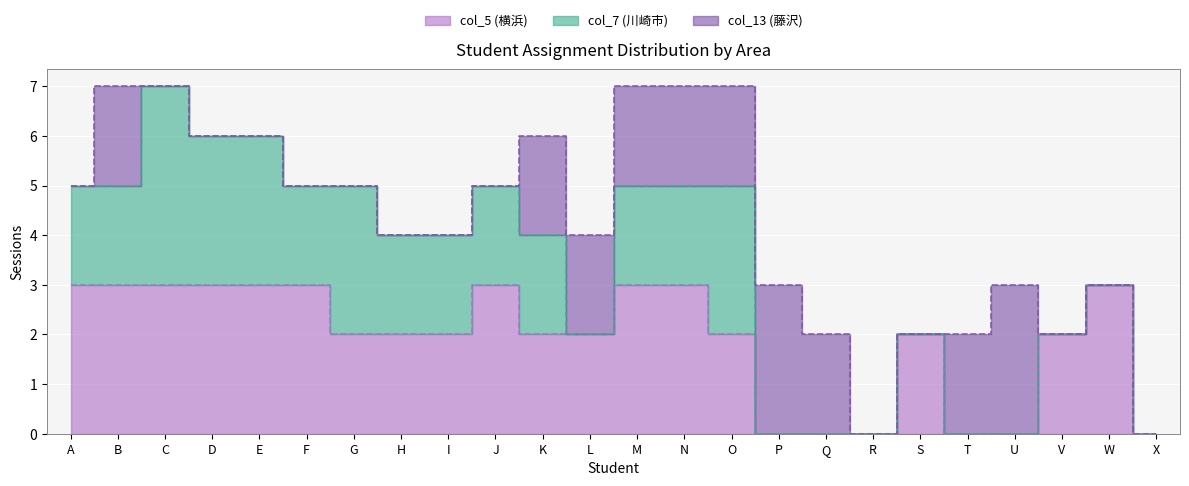

Is it true that col_5 (横浜) equals 1 at V?

False